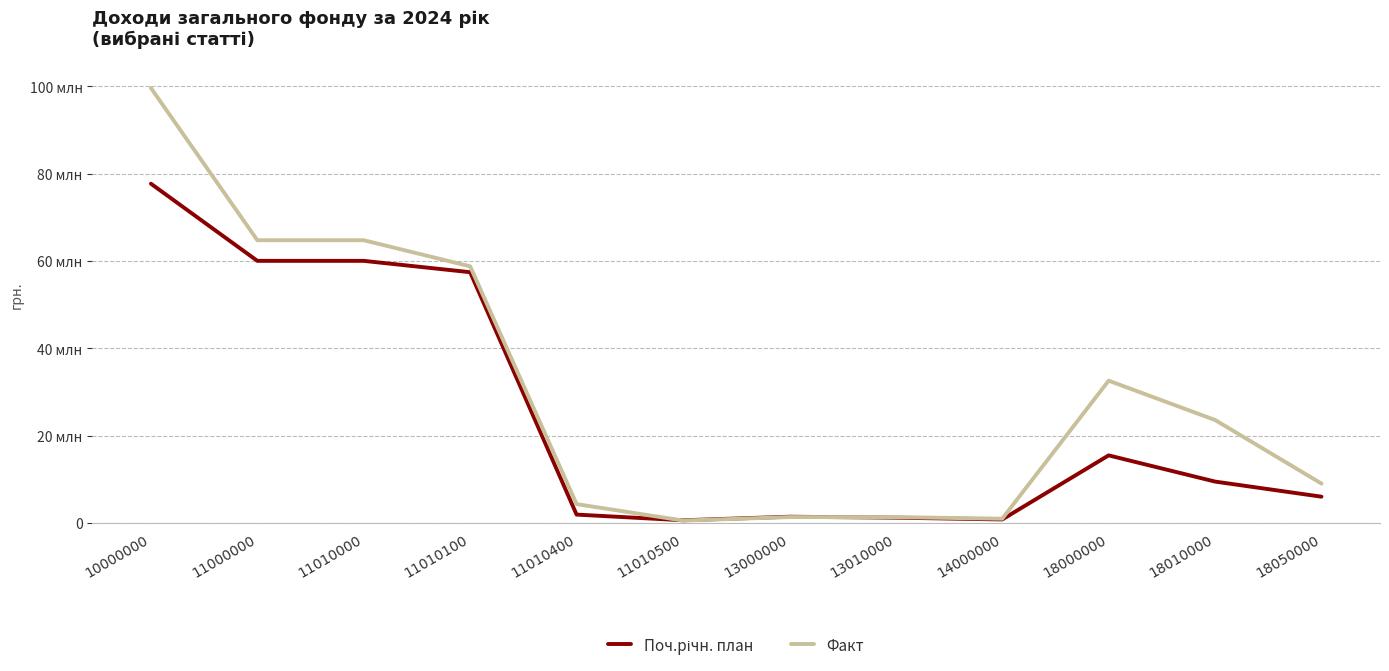

Does the chart have visible grid lines?

Yes